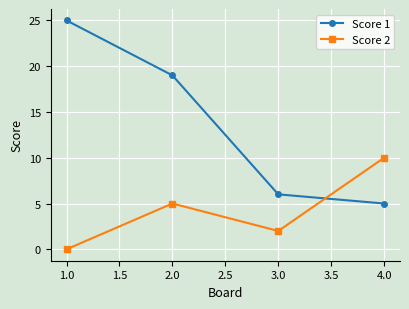

Between which two adjacent categories do Score 2 and Score 1 first intersect?

3.0 and 4.0